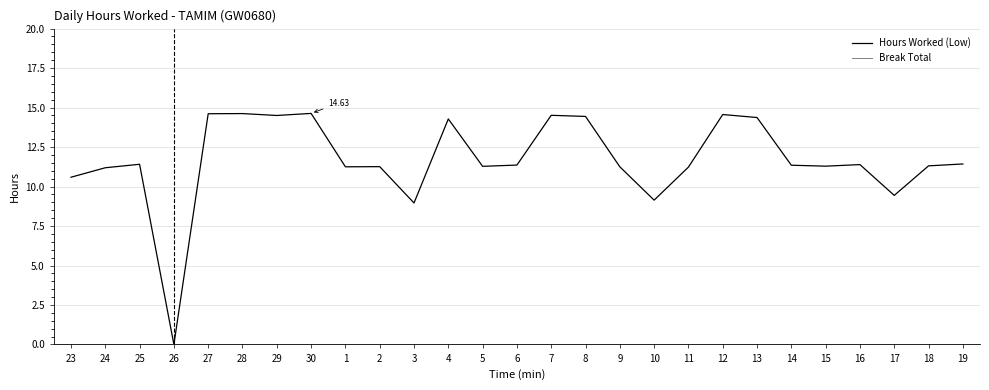

How many lines are shown in the chart?

2